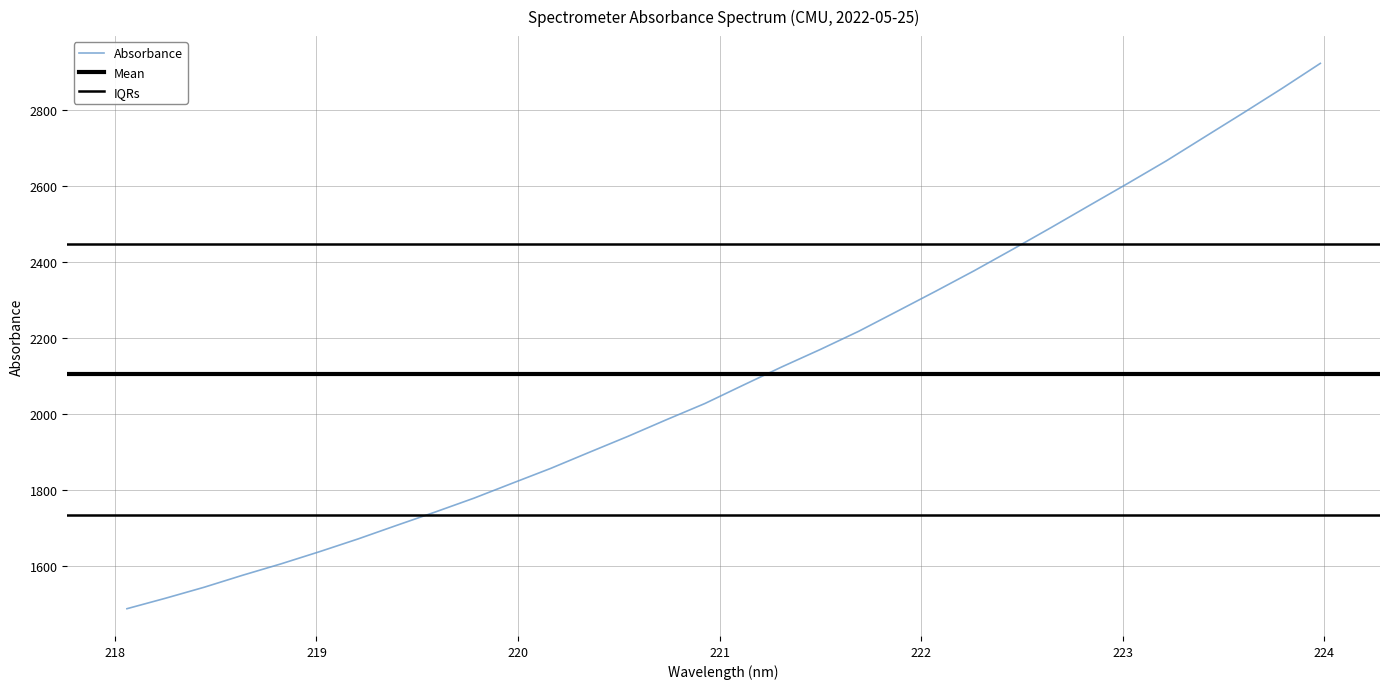

List the labels in order of value, largest first.

223.9802, 223.7895, 223.5987, 223.408, 223.2172, 223.0264, 222.8355, 222.6447, 222.4538, 222.263, 222.0721, 221.8812, 221.6902, 221.4993, 221.3083, 221.1174, 220.9264, 220.7354, 220.5444, 220.3533, 220.1623, 219.9712, 219.7801, 219.589, 219.3979, 219.2067, 219.0156, 218.8244, 218.6332, 218.442, 218.2508, 218.0596